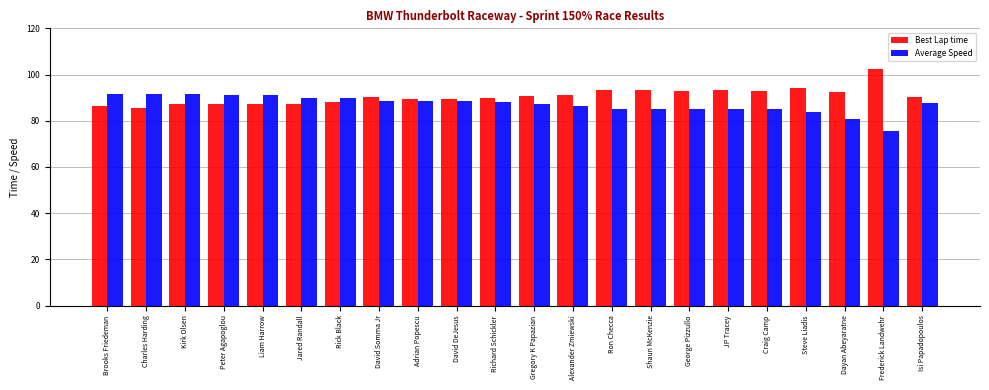

Rank the series by their average value, from highest to lowest.

Best Lap time, Average Speed